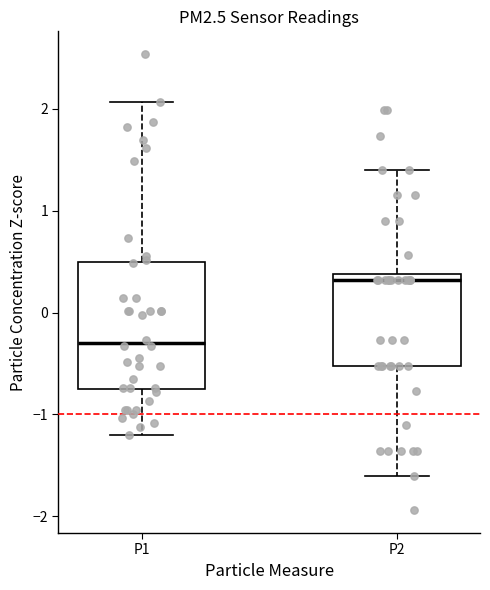

Reading left to right, read every box against the y-axis: the position of its median line, the range the box covers, and the ends of its whiskers. The values are not printed on the chart, so give them approximately, as read against the axis.

P1: median -0.3, box -0.8 to 0.5, whiskers -1.2 to 2.1
P2: median 0.3, box -0.5 to 0.4, whiskers -1.6 to 1.4